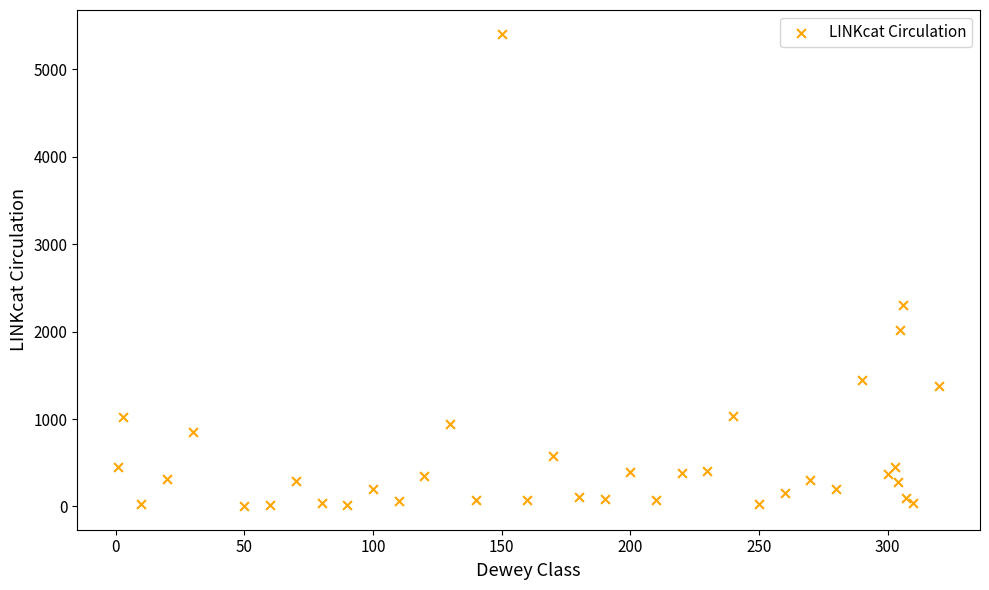

What Y value in the scatter plot is closest to 2705?

2303